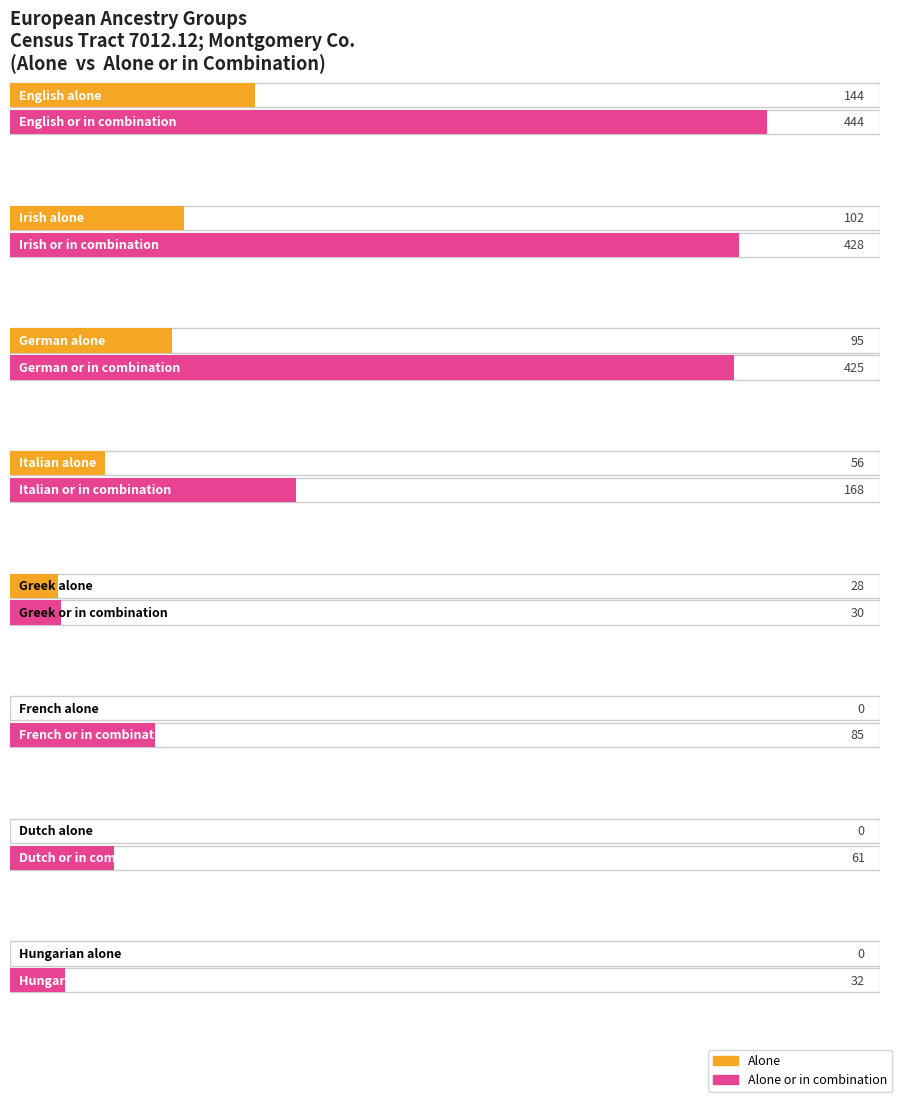

Is the value of alone at Greek greater than the value of combination at French?

No